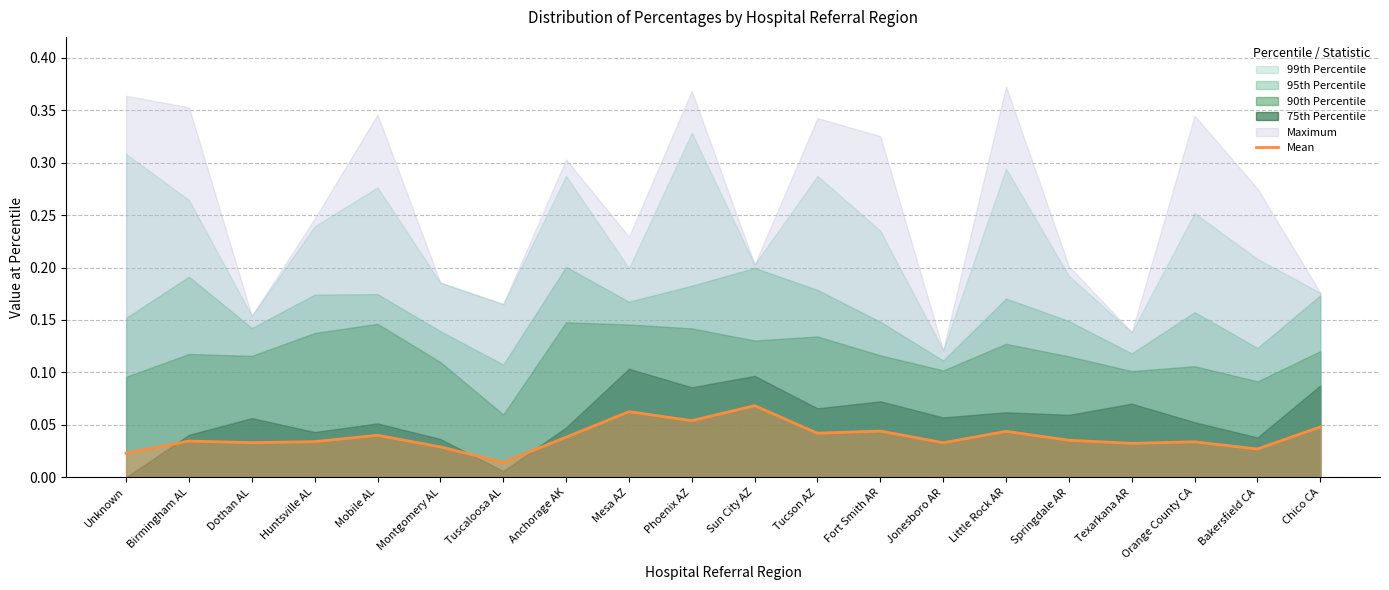

Reading right to left, list all the values displayed in this chart.

0.0	0.0	0.0	0.0	0.0	0.0	0.0	0.0	0.0	0.1	0.1	0.1	0.0	0.0	0.0	0.0	0.0	0.0	0.0	0.0